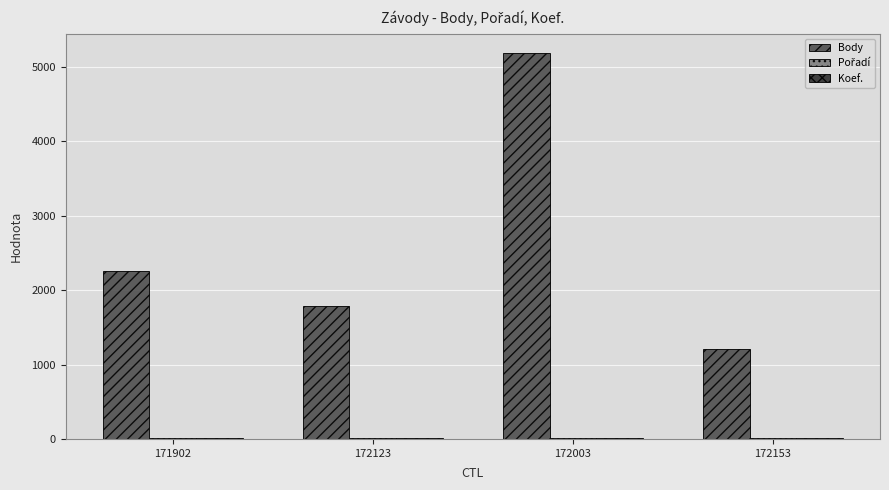

At which label is Body closest to 3199?

171902